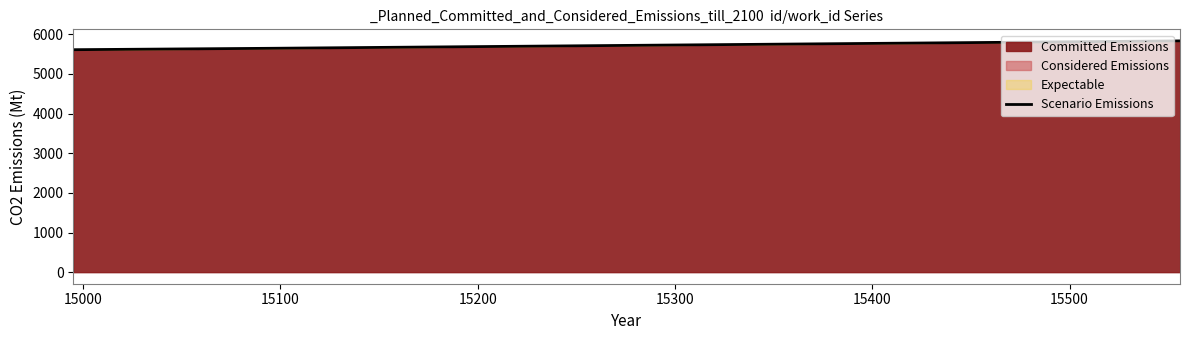

What is the minimum value shown in the chart?

5612